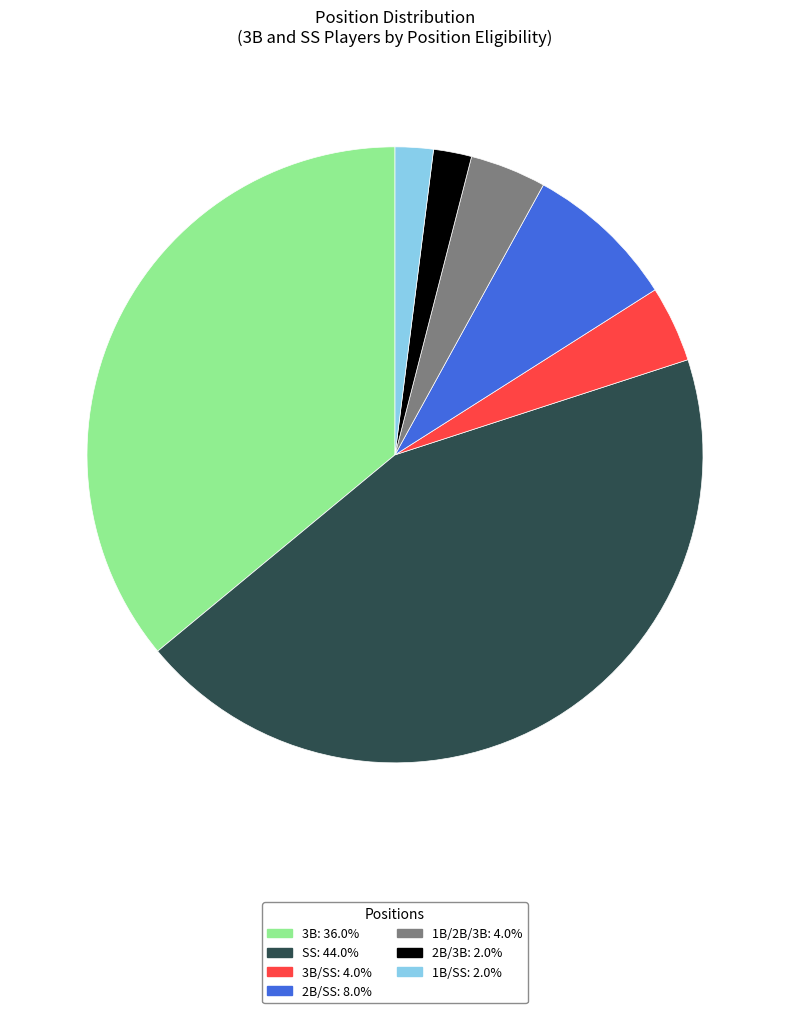

Is there a majority slice in this chart?

No